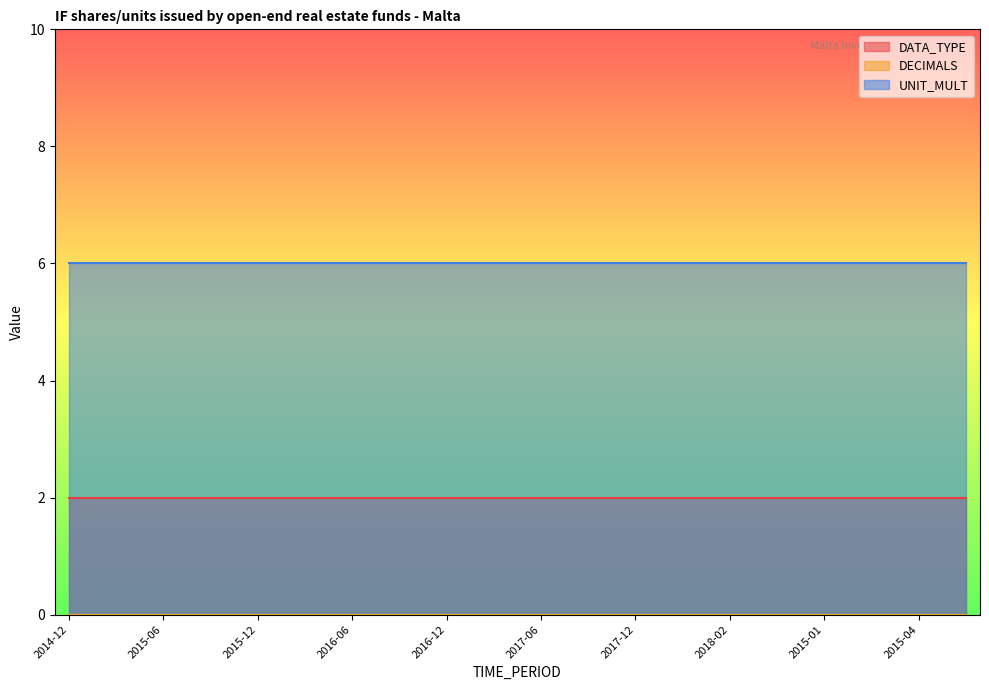

What are all the series names shown in the legend?

DATA_TYPE, DECIMALS, UNIT_MULT